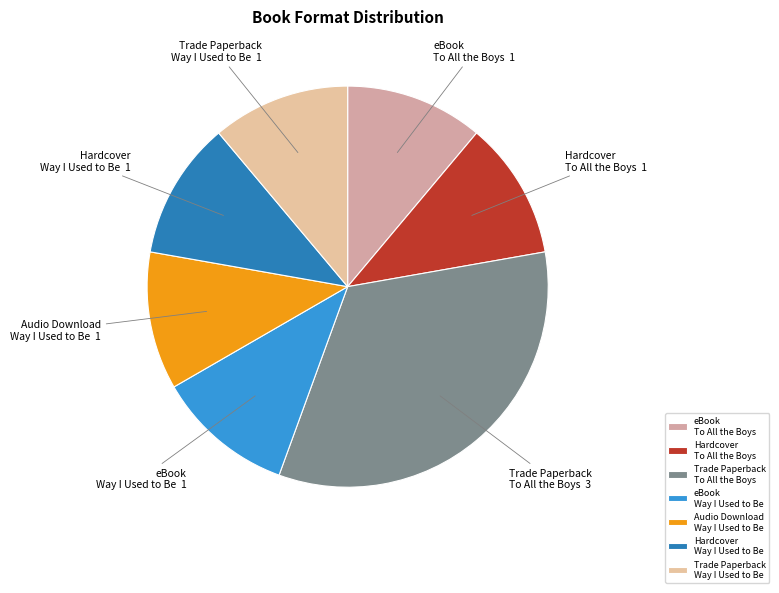

Do Hardcover To All the Boys and Audio Download Way I Used to Be together represent more than half of the pie?

No